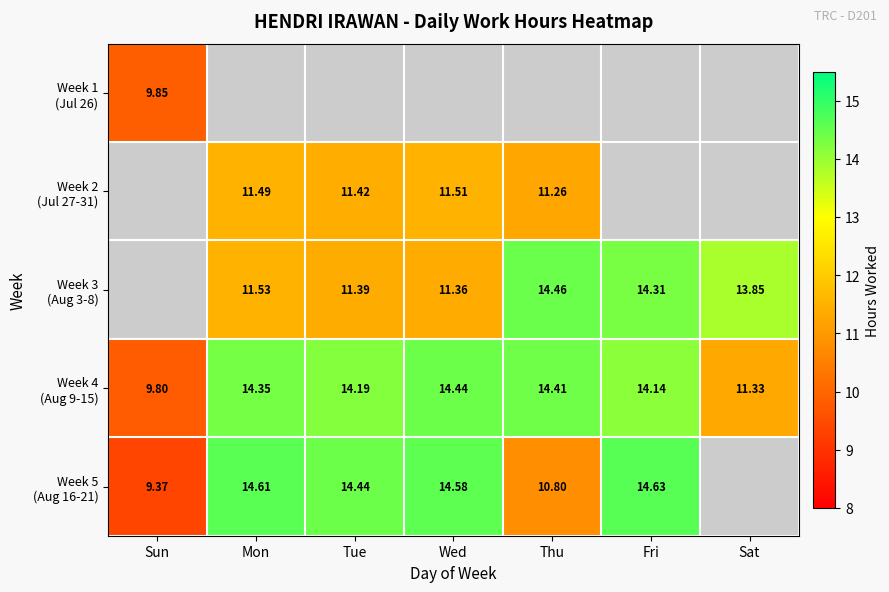

At which label does Week 4 (Aug 9-15) first exceed 14?

Mon